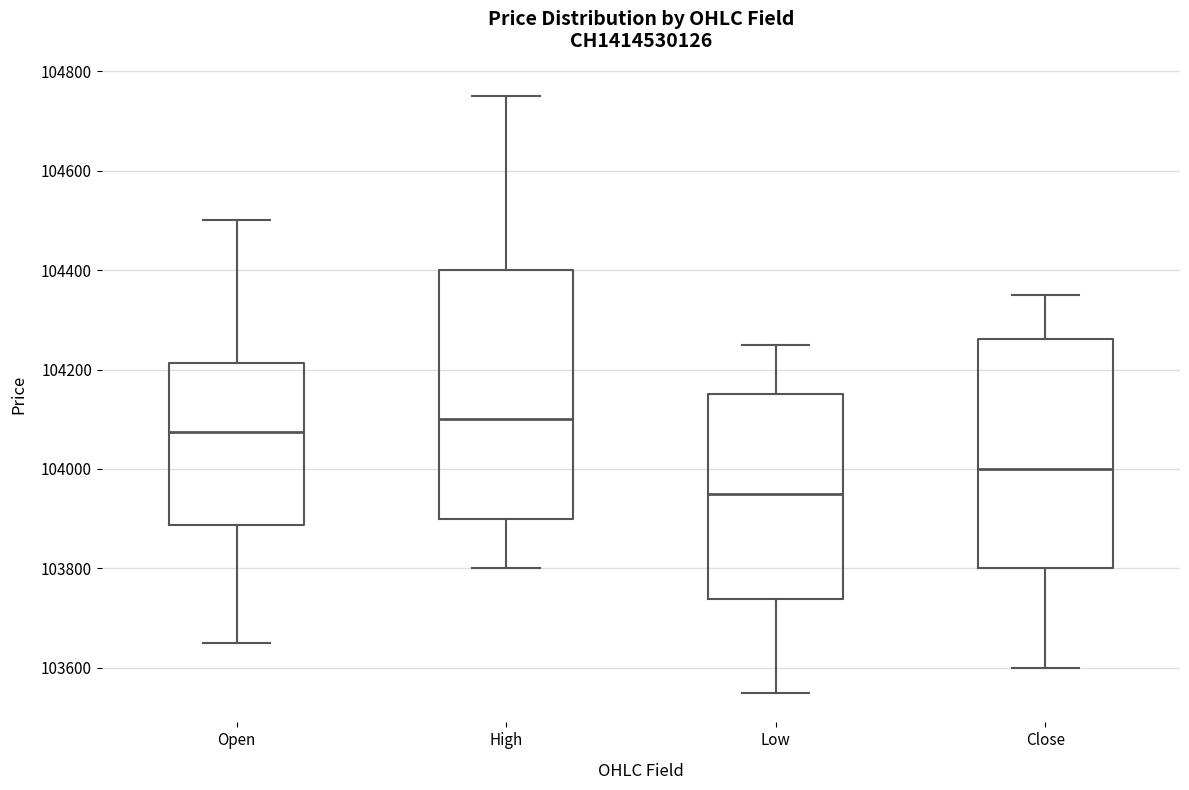

Which box's median line is the lowest?

Low